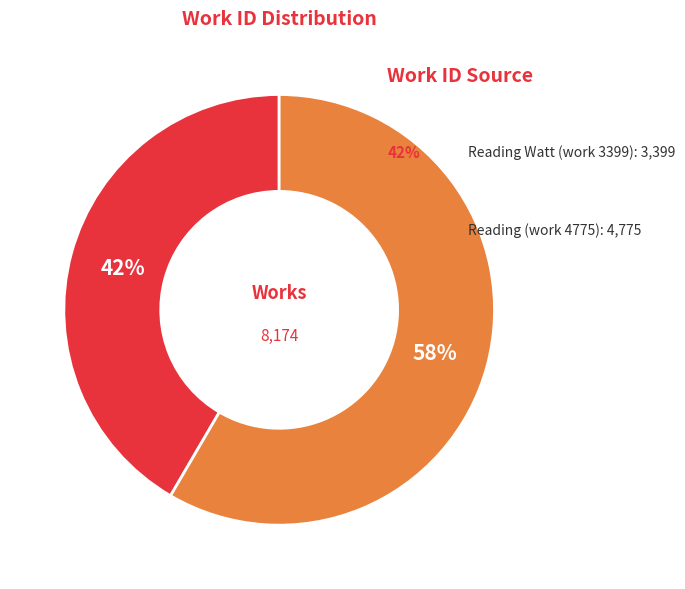

How many segments does this pie chart have?

2